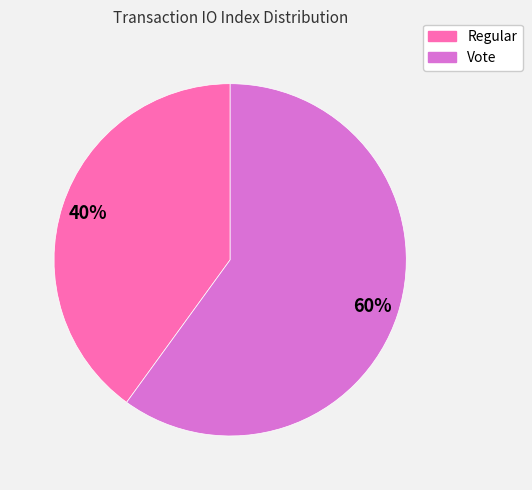

How many slices are in this pie chart?

2